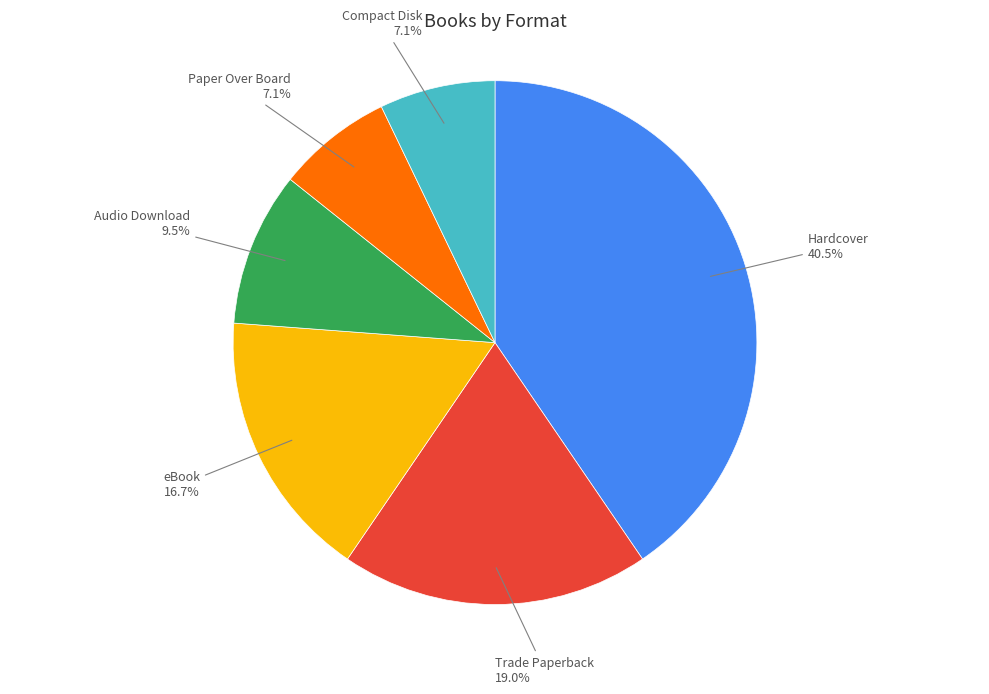

What is the largest slice in the pie chart?

Hardcover